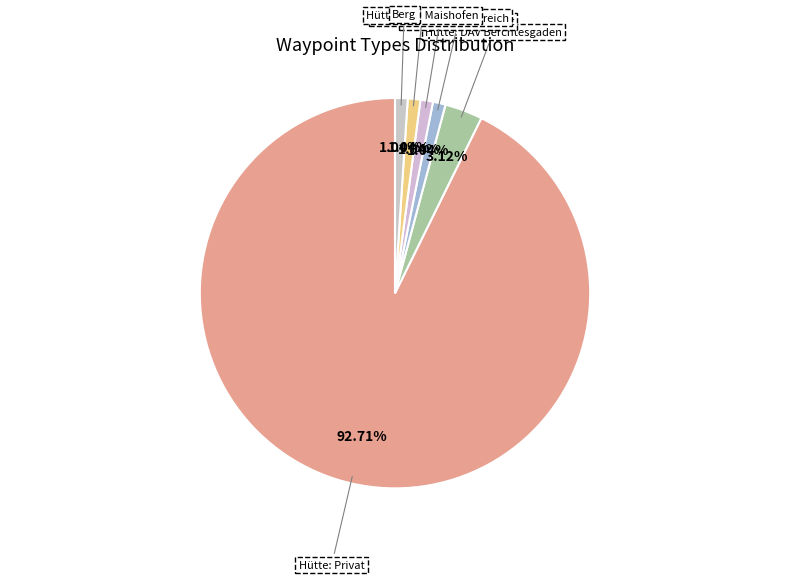

Is there a majority slice in this chart?

Yes